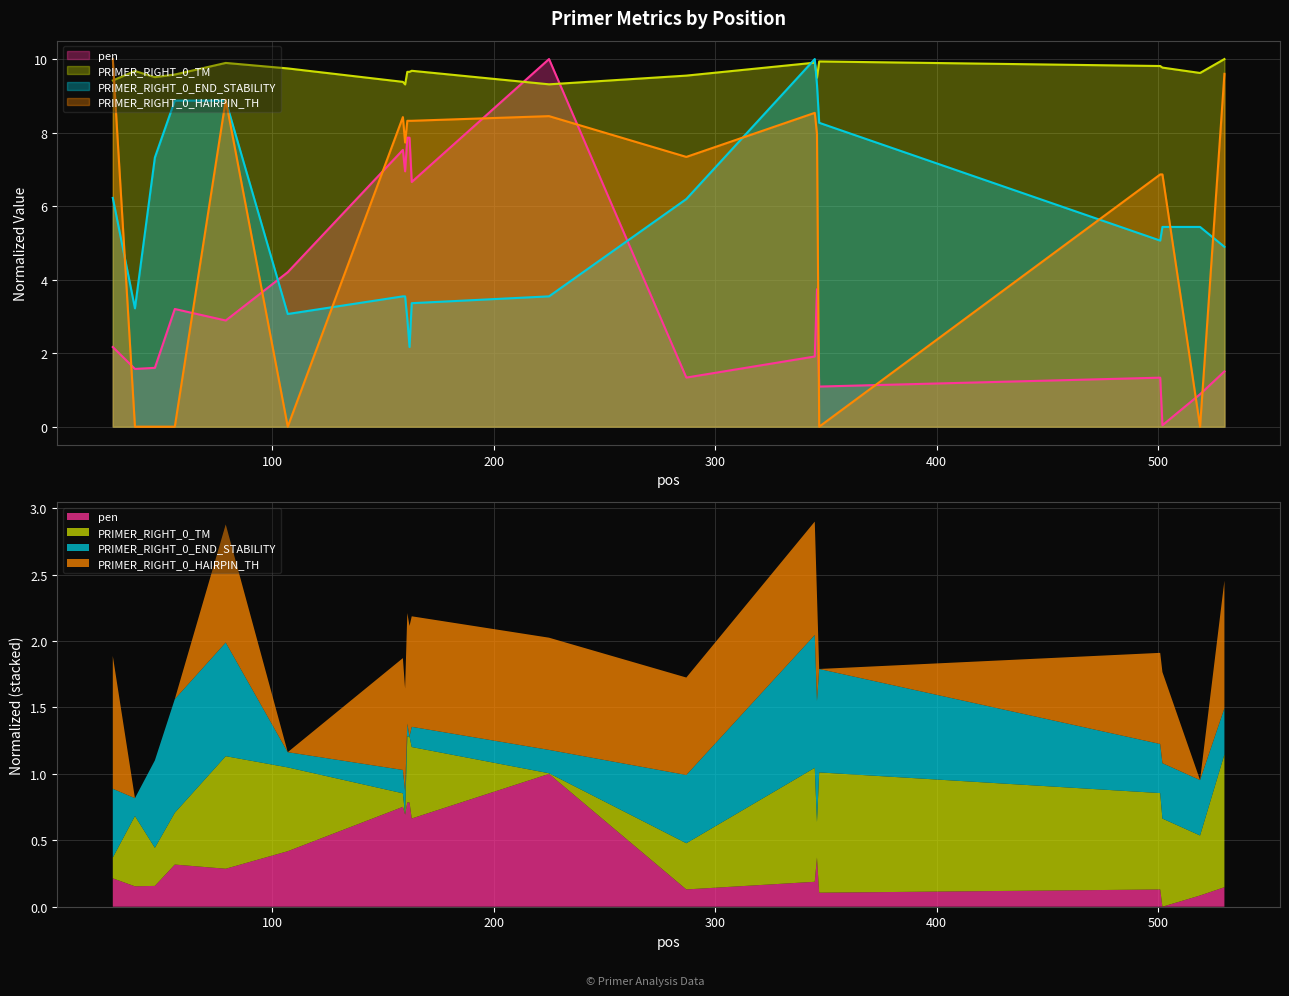

Where does the PRIMER_RIGHT_0_HAIRPIN_TH series first go above 7?

28